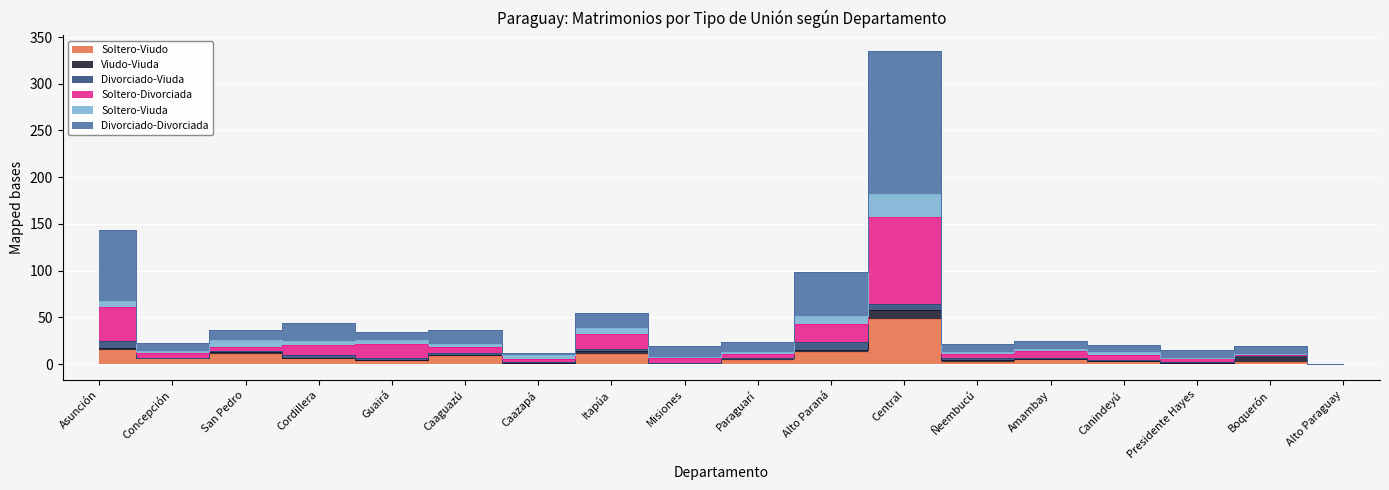

At which category does the chart reach its peak across all series?

Central